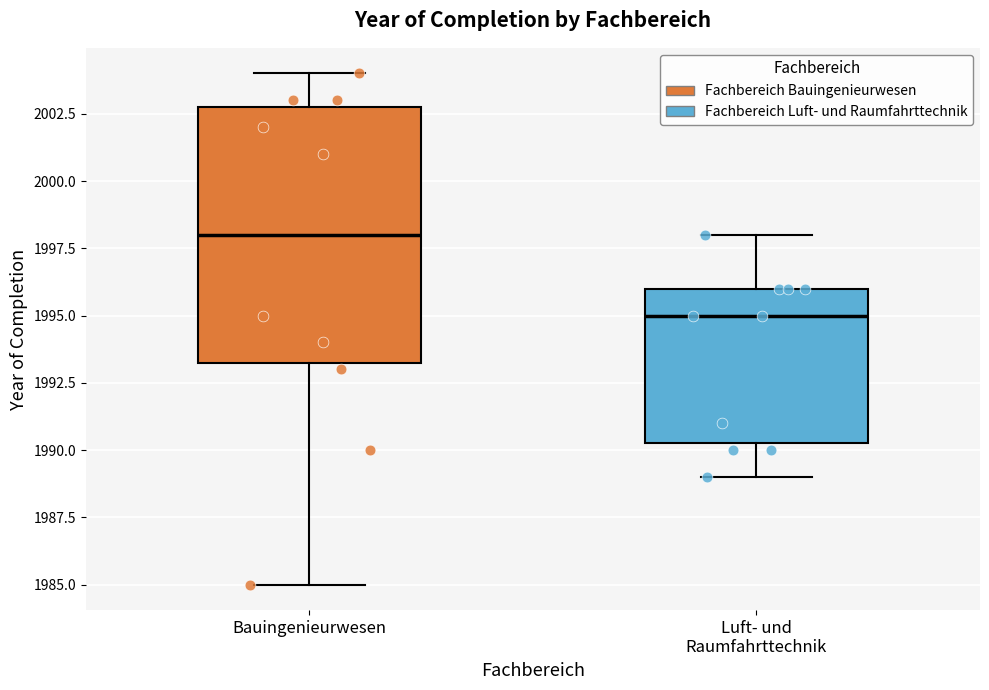

Reading left to right, transcribe this box plot: for each box, give where its median line is, the range the box spans, and where its two whiskers end, as read against the y-axis. The values are not printed on the chart, so give them approximately, as read against the axis.

Bauingenieurwesen: median 1998.0, box 1993.5 to 2003.0, whiskers 1985.0 to 2004.0
Luft- und Raumfahrttechnik: median 1995.0, box 1990.5 to 1996.0, whiskers 1989.0 to 1998.0